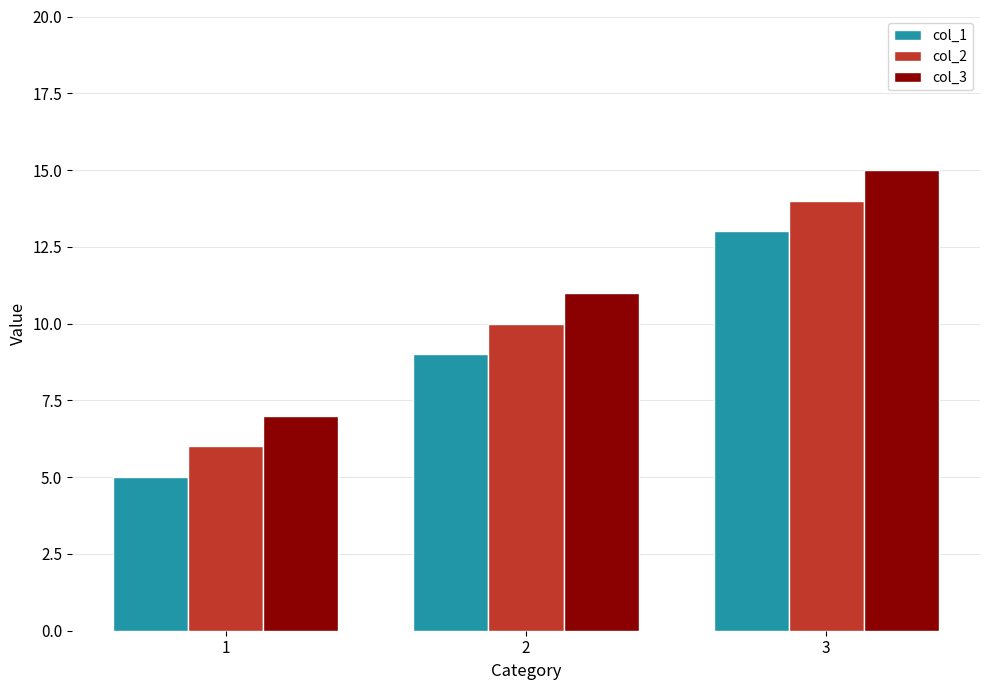

What is the difference between the maximum and minimum values in the col_3 series?

8